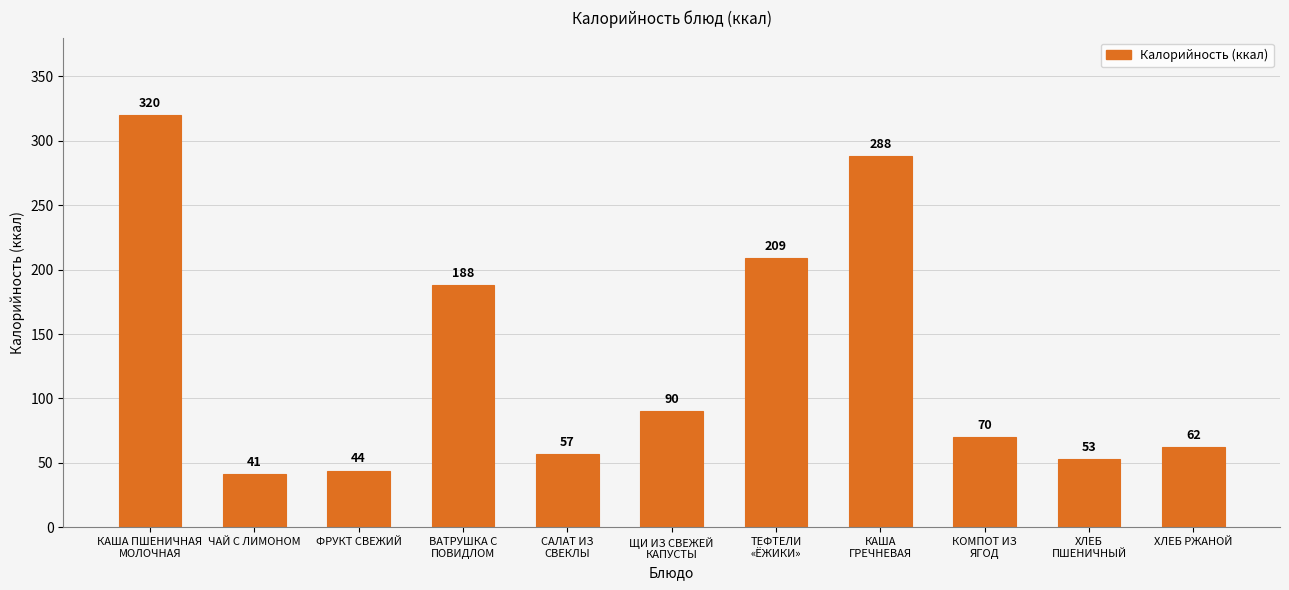

What is the average value?

129